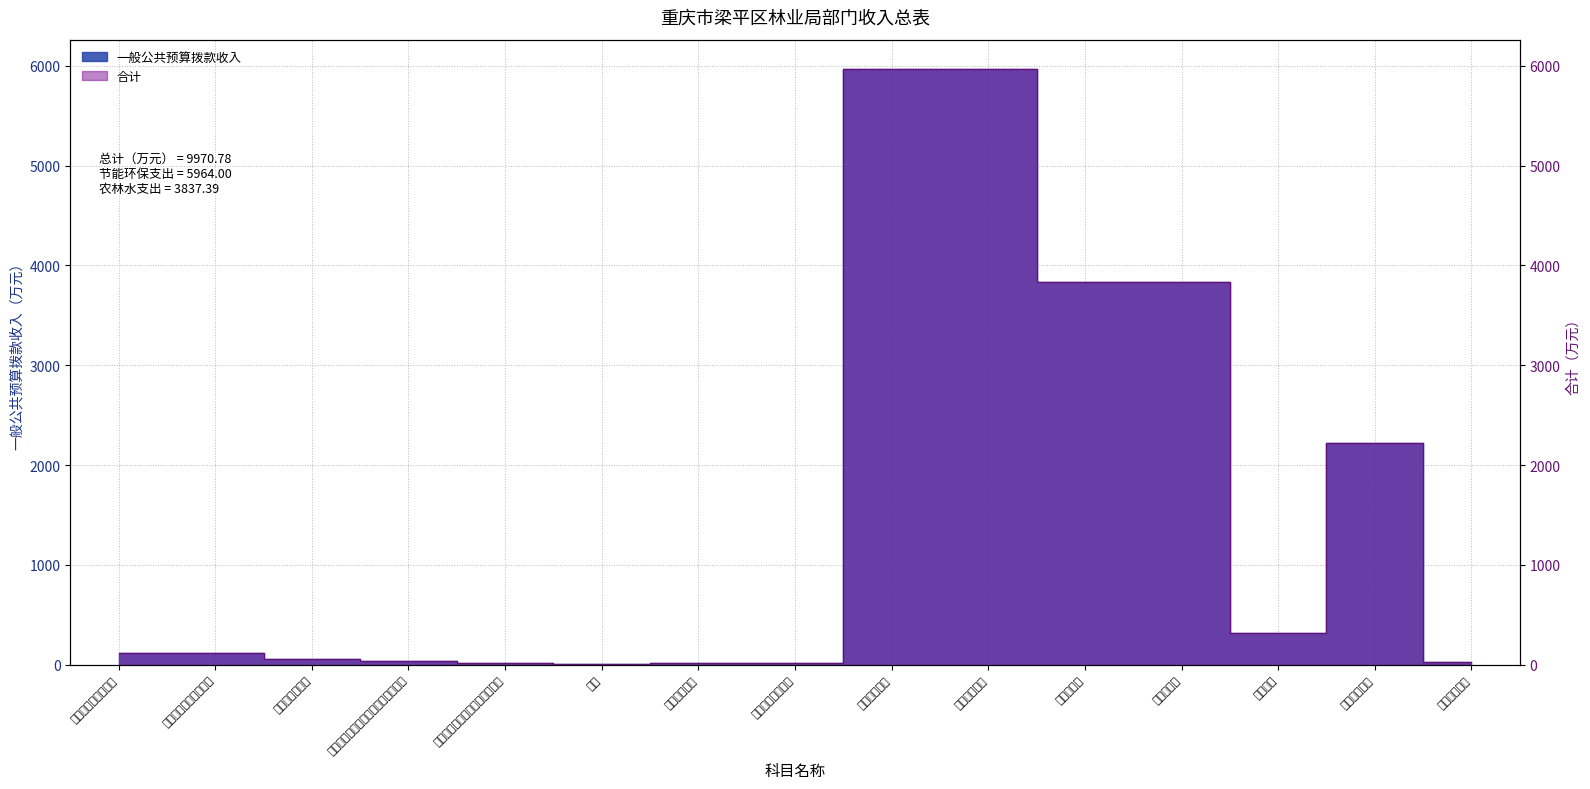

At how many categories does at least one series exceed 3118?

4